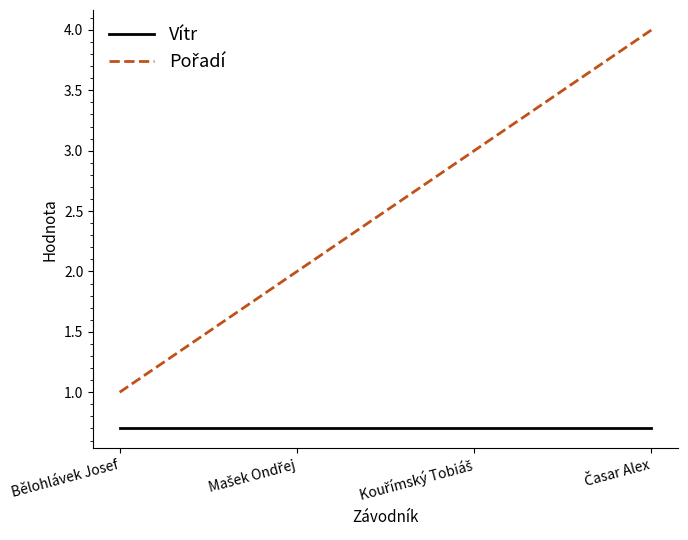

What is the sum of all Vítr values?

2.8